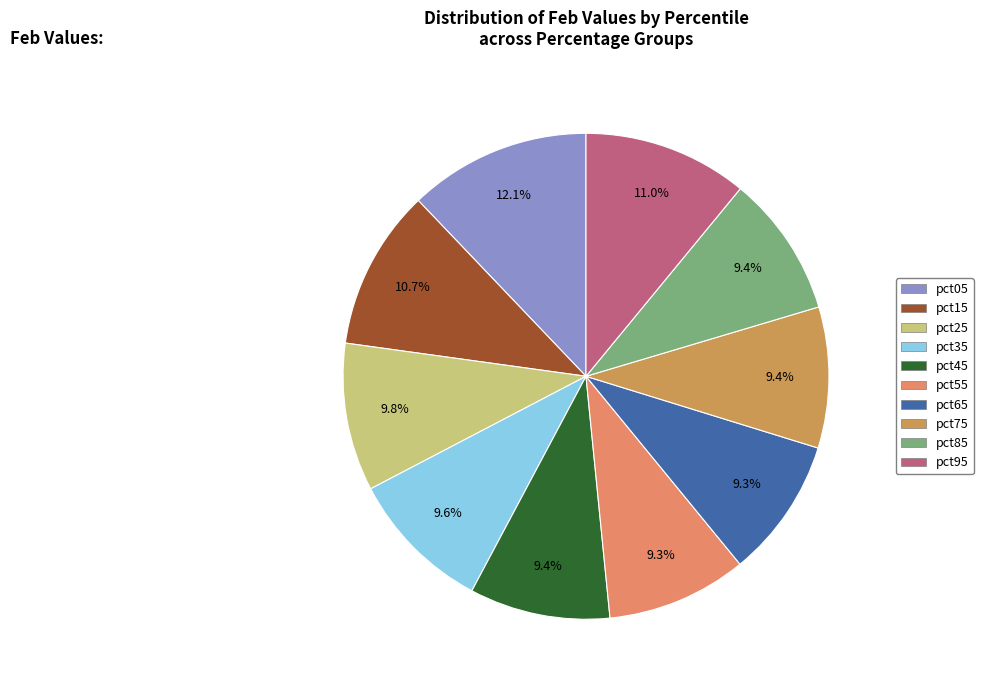

What percentage is NOT represented by pct45?

90.6%